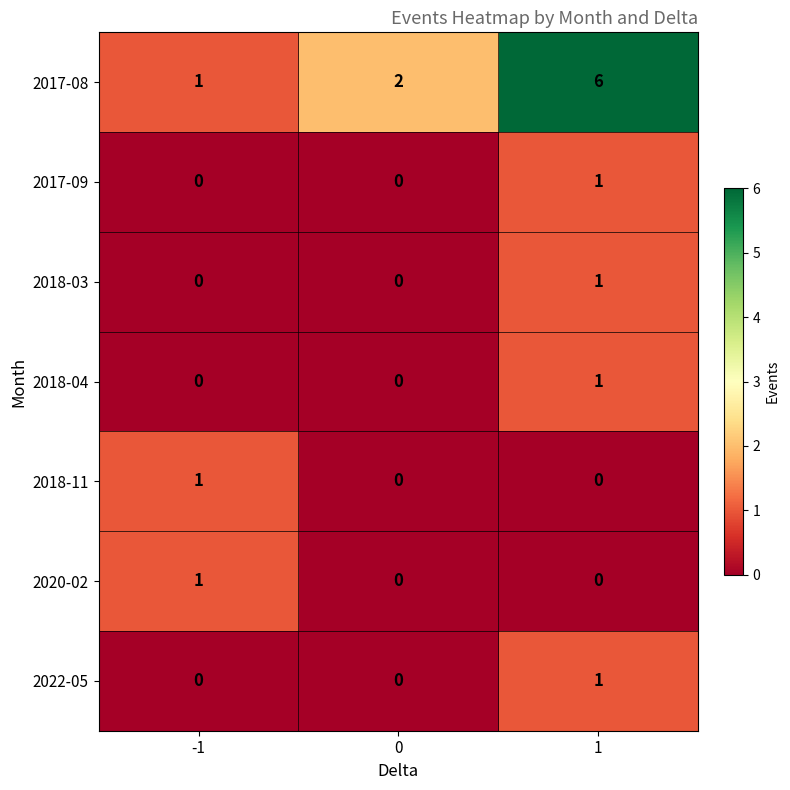

The value of 2022-05 at 0 is 0. True or false?

True